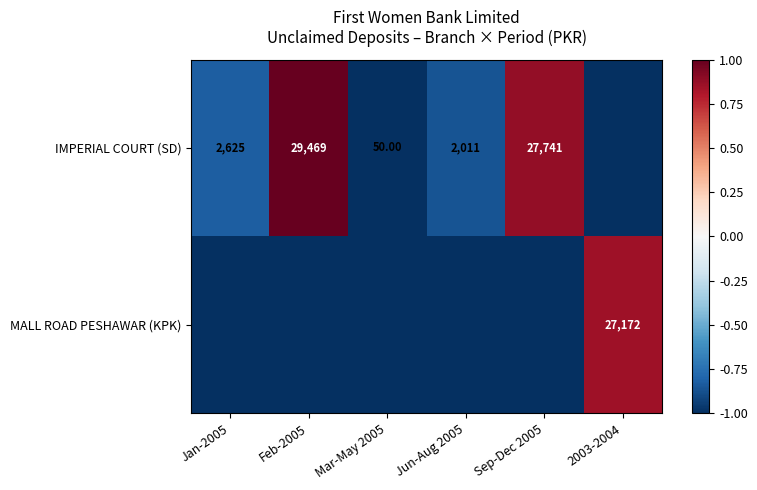

Which series has the widest spread of values?

IMPERIAL COURT (SD)